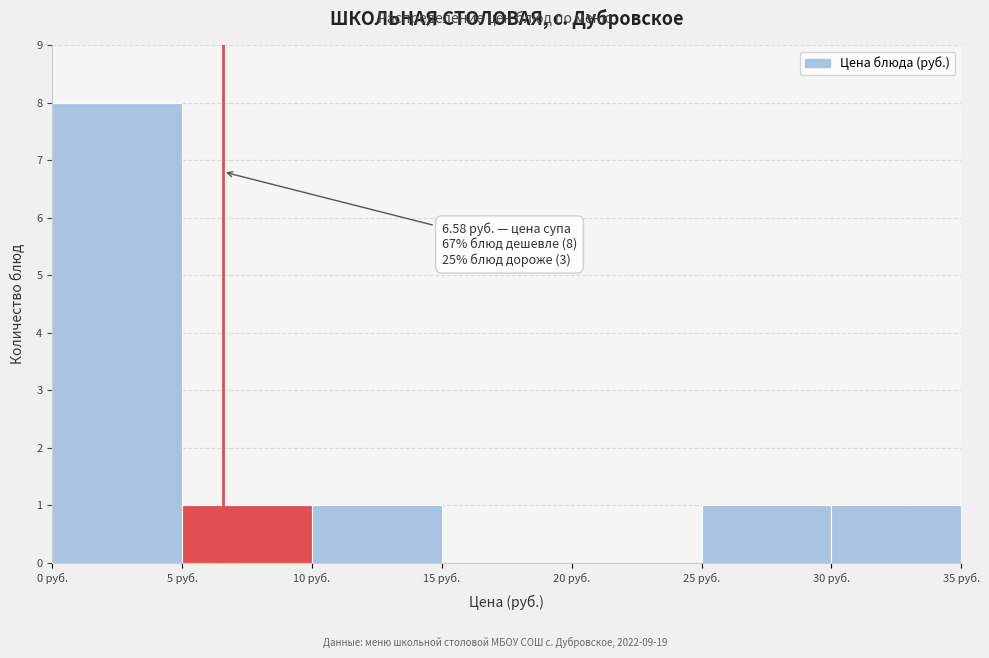

Which range on the x-axis has the tallest bar?

0 to 5